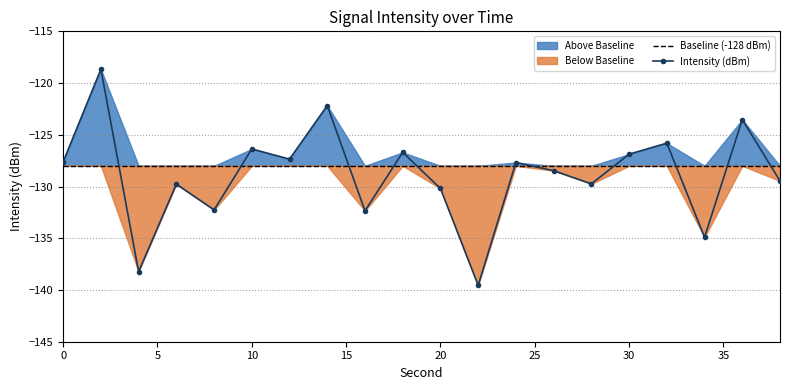

True or false: Intensity (dBm) has more than 1 points higher than both neighbors.

True